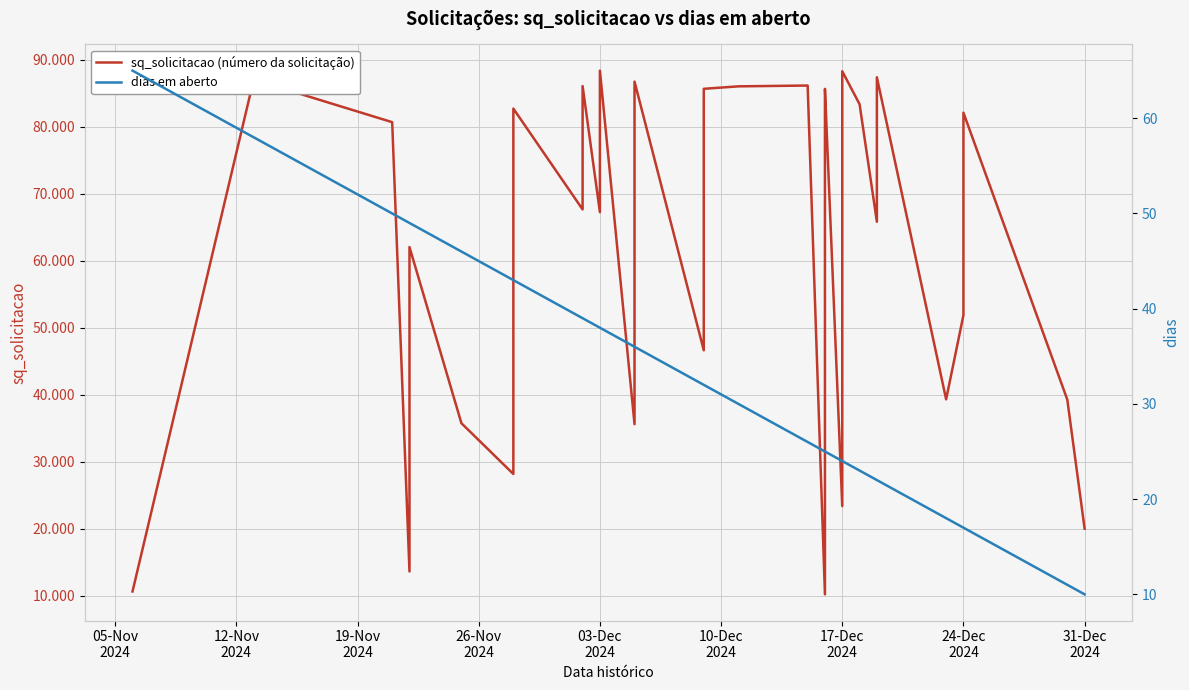

Which series changed the most between 17-Dec
2024 and 29?

sq_solicitacao (número da solicitação)